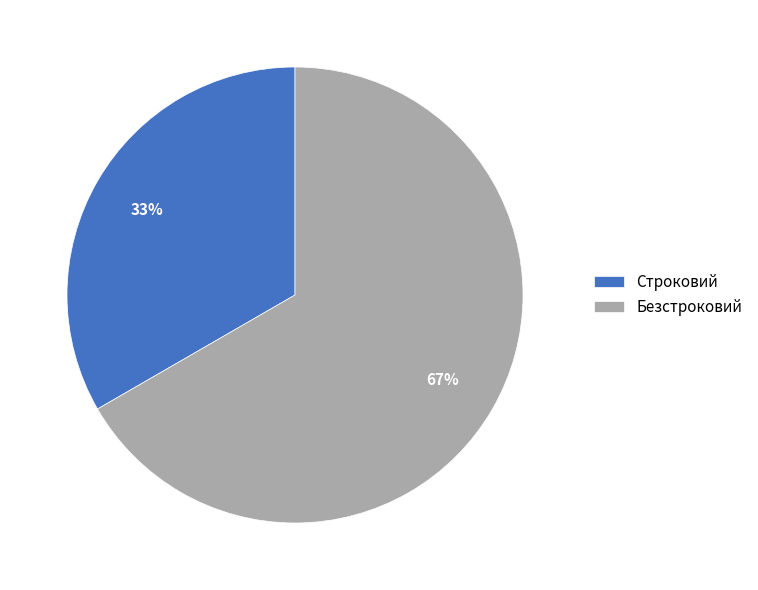

Combined, do Безстроковий and Строковий account for over 50%?

Yes